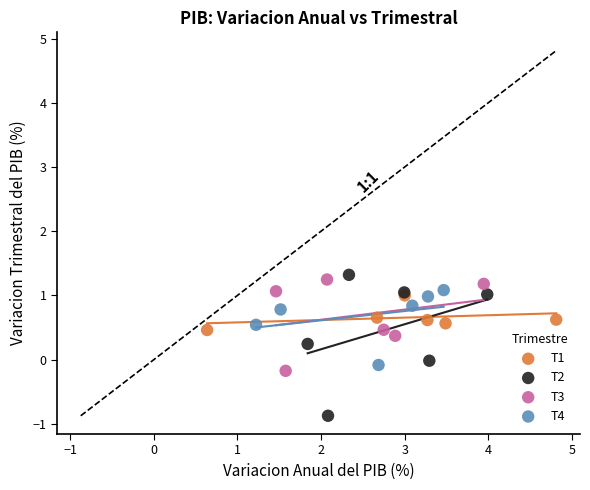

Which series has the widest spread of Y values?

T2